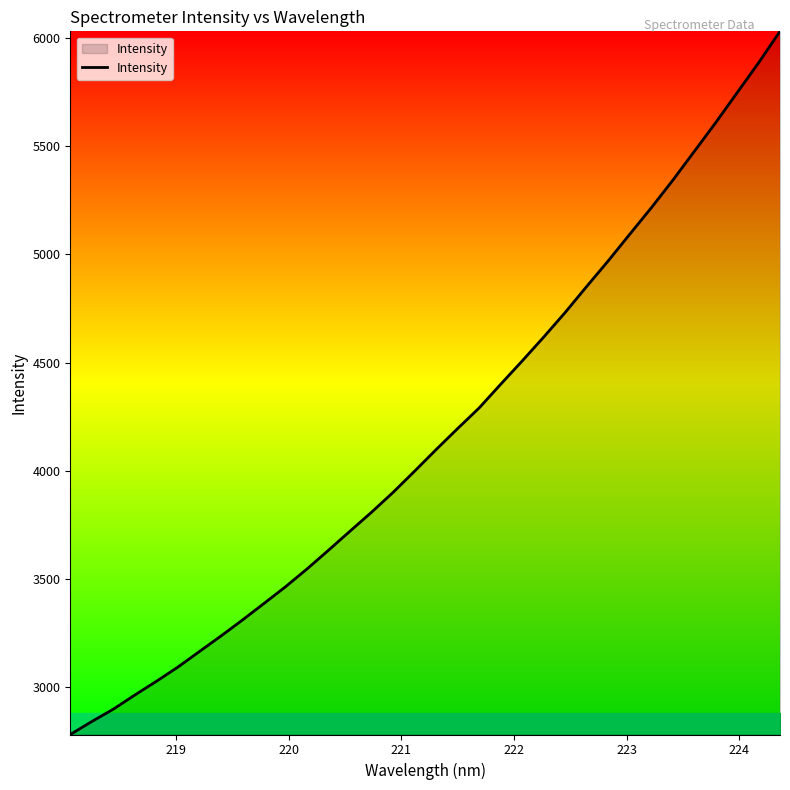

What is the difference between the maximum and minimum values?

3250.8